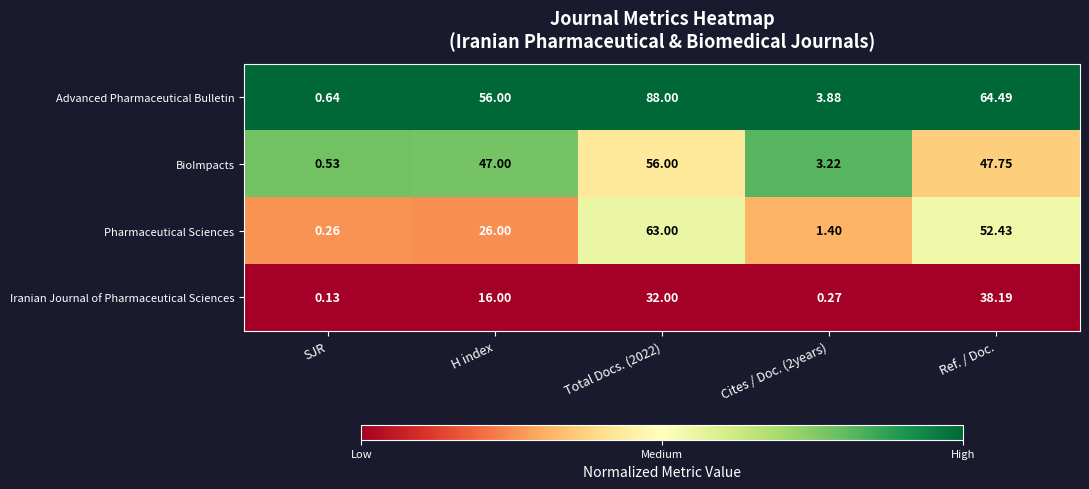

Which series changed the most between H index and Cites / Doc. (2years)?

Advanced Pharmaceutical Bulletin